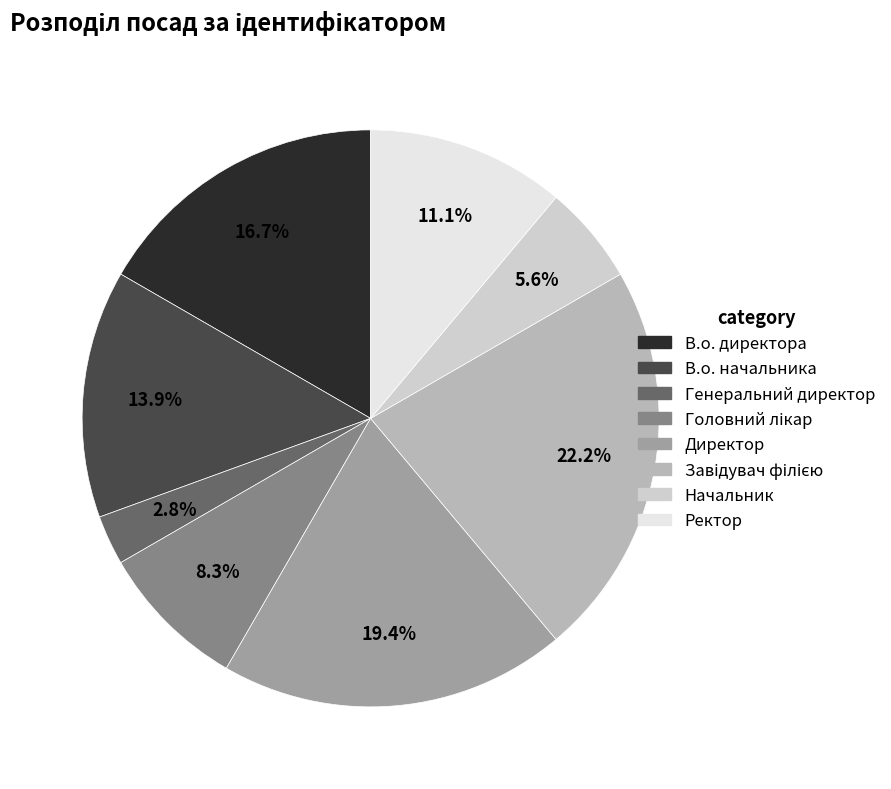

Approximately how many times larger is the value at В.о. начальника compared to Начальник?

2.5